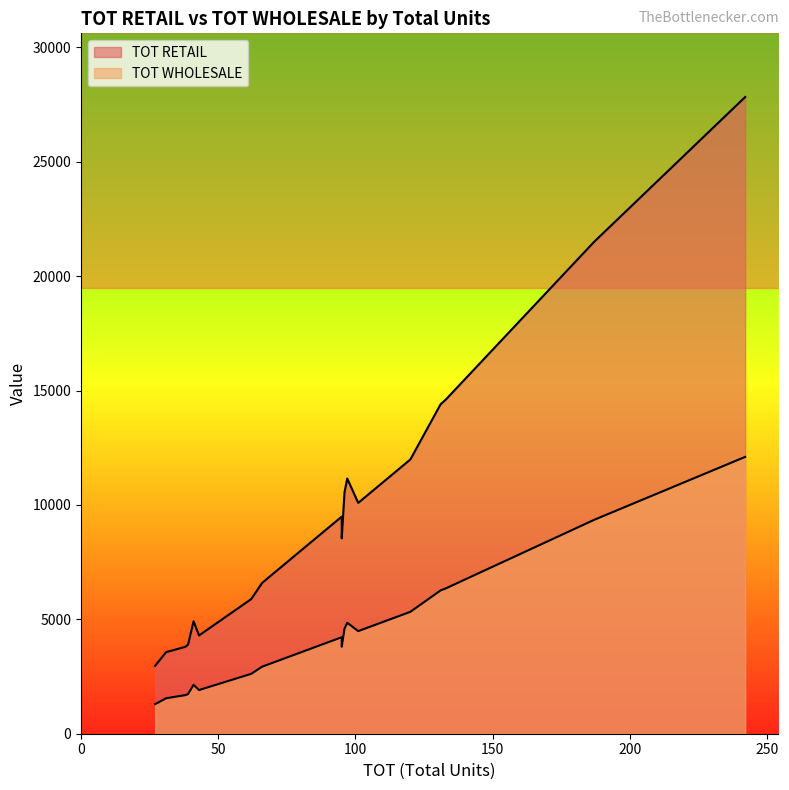

The TOT WHOLESALE series shows 2930.4 at 66. True or false?

True